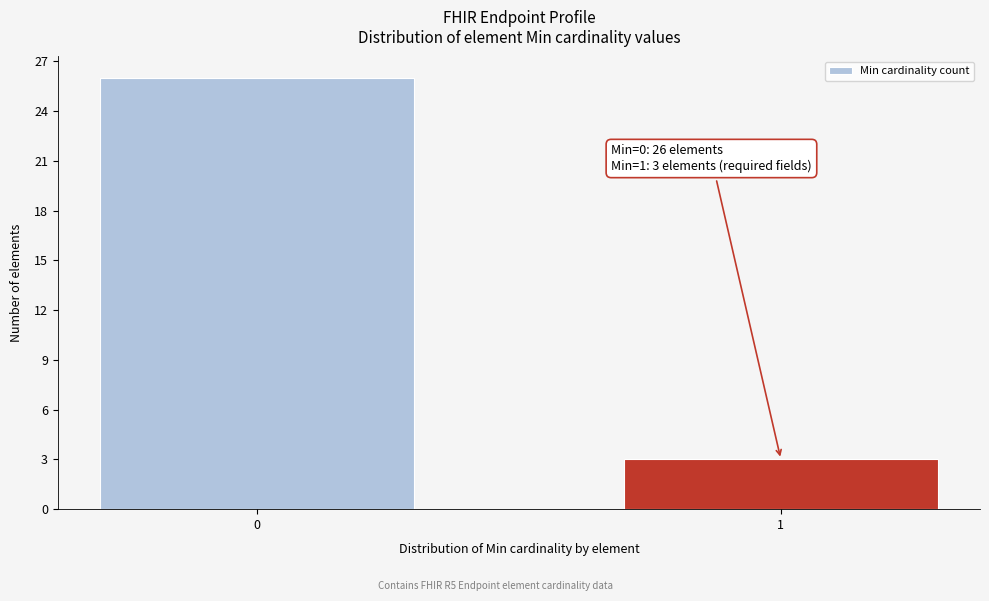

Reading right to left, list all the values displayed in this chart.

3	26